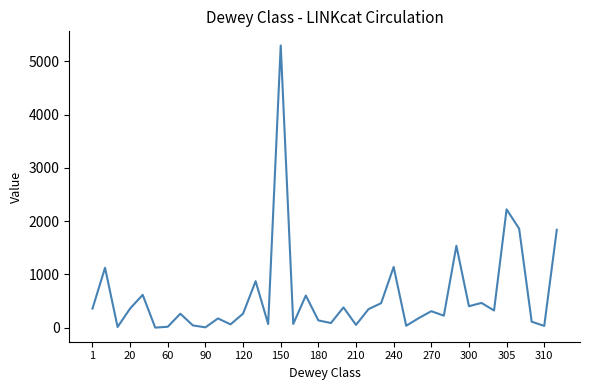

What is the sum of all values?

22441